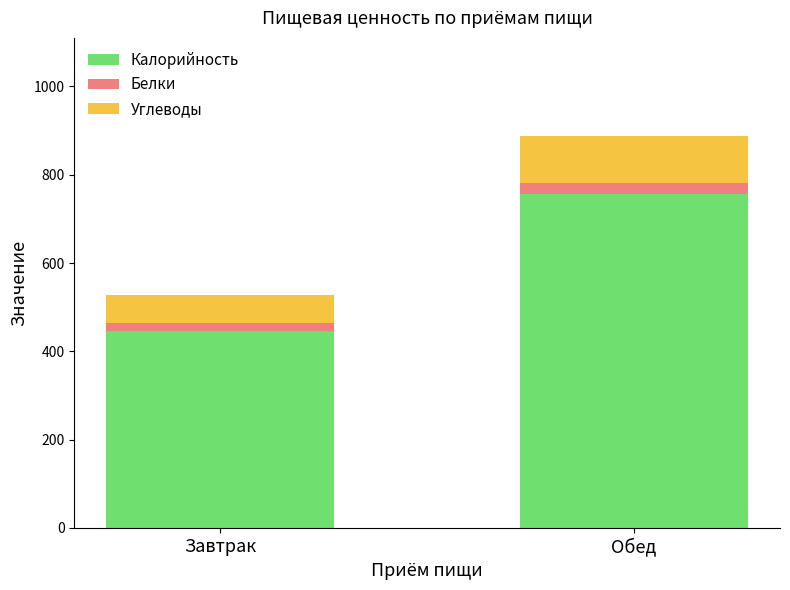

At which label does Калорийность reach its minimum?

Завтрак